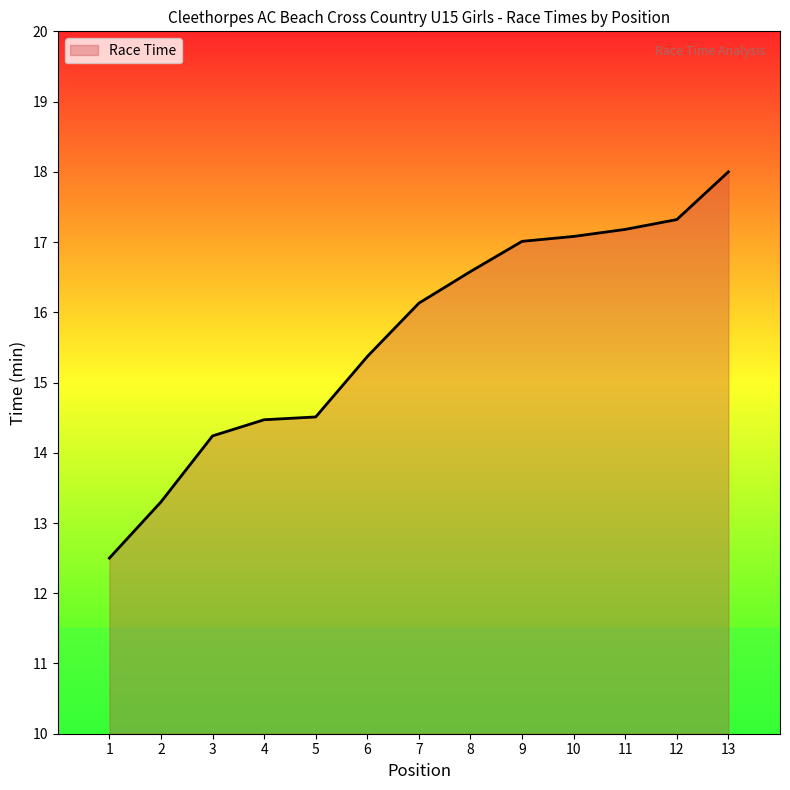

Which has a higher value, 11 or 12?

12